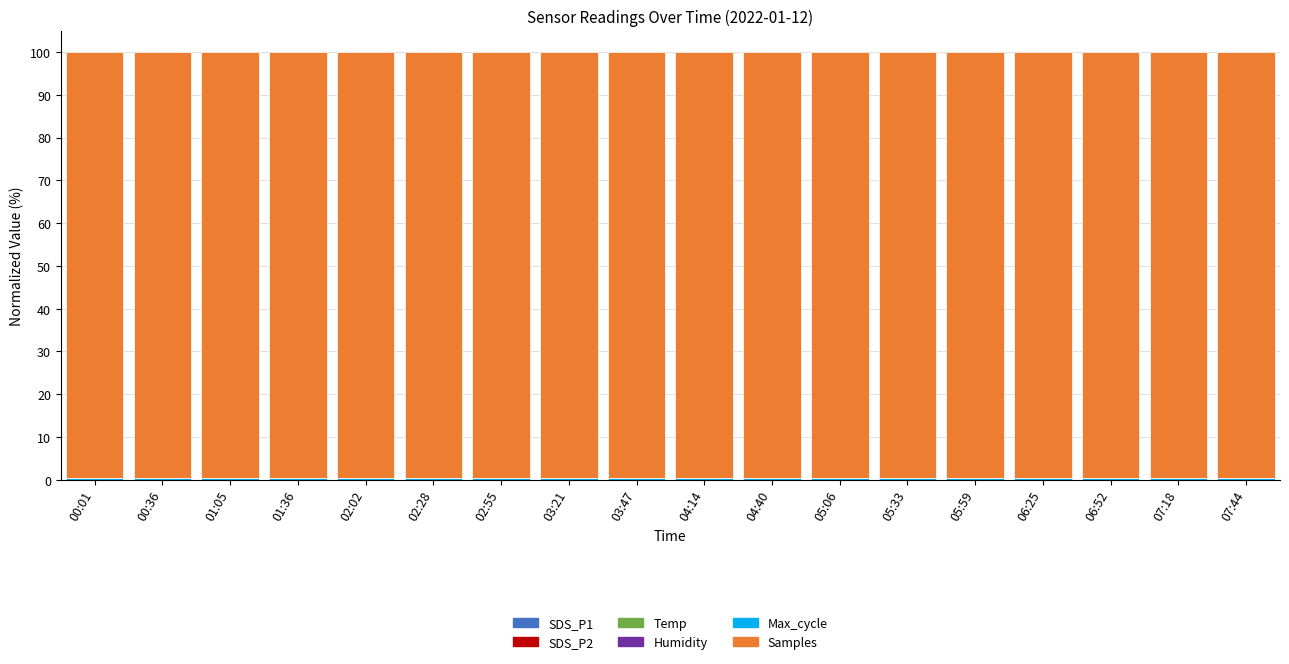

Is it true that SDS_P1 equals 0.0 at 02:28?

True